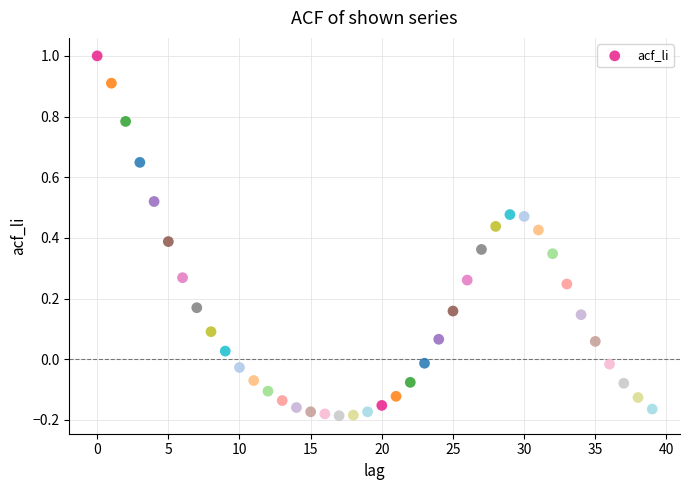

What is the range of Y values (max minus min)?

1.2